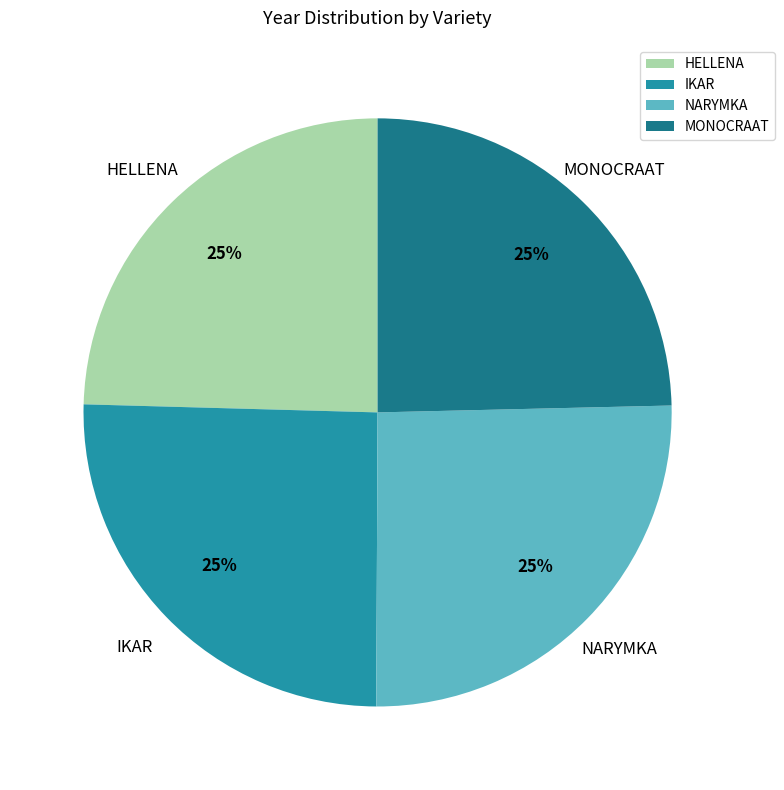

Is it true that HELLENA is 25% of the pie?

True